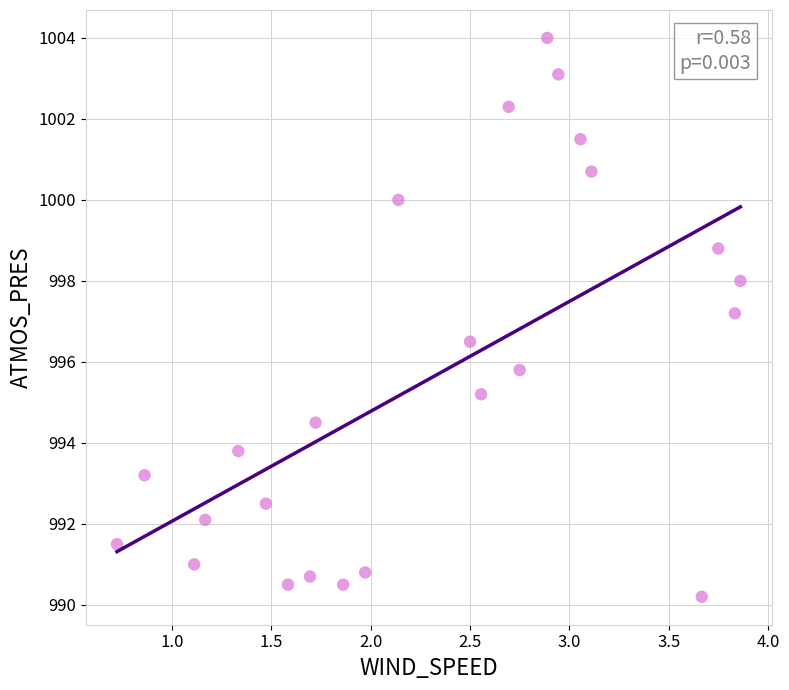

What is the range of X values (max minus min)?

3.1